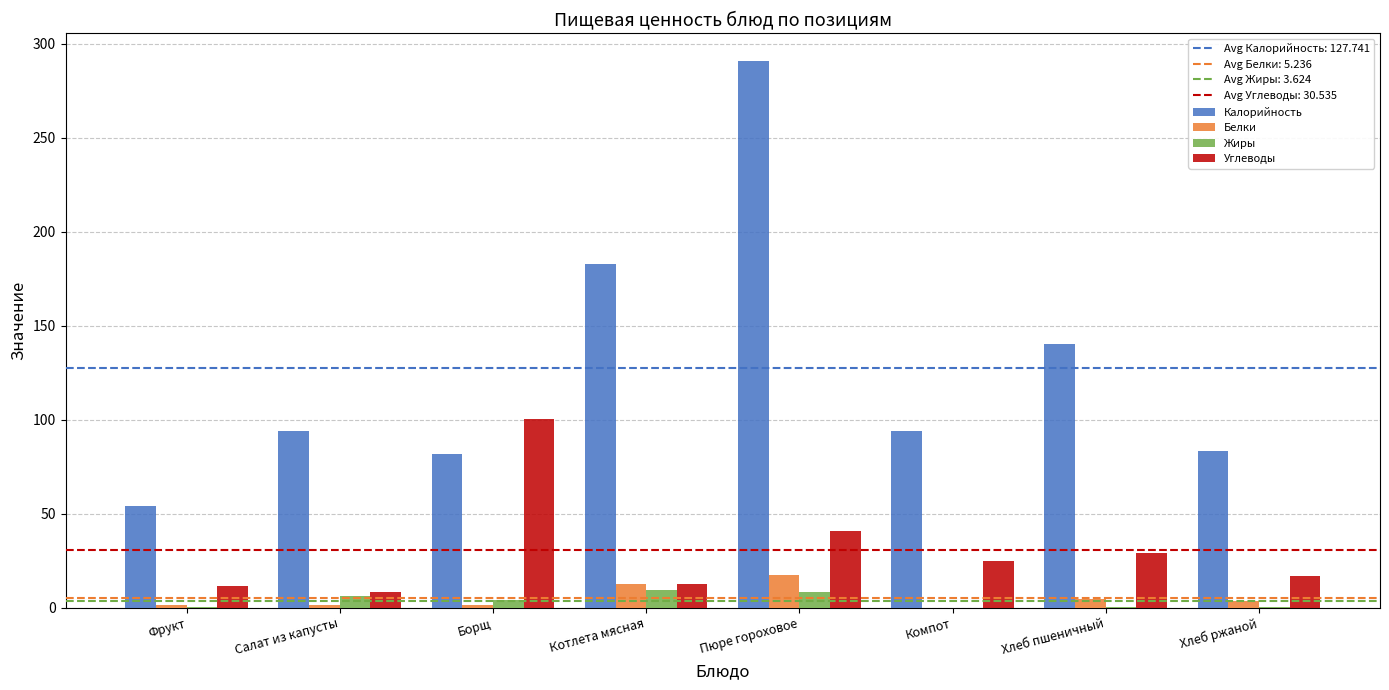

Are the bars horizontal?

No